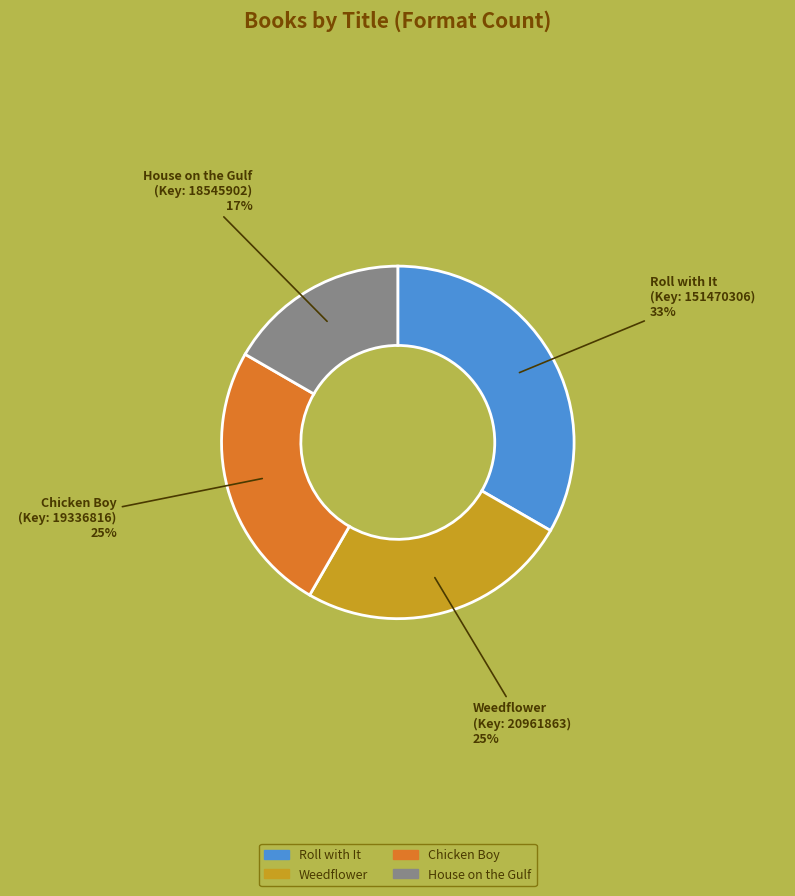

Combined, do House on the Gulf and Weedflower account for over 50%?

No